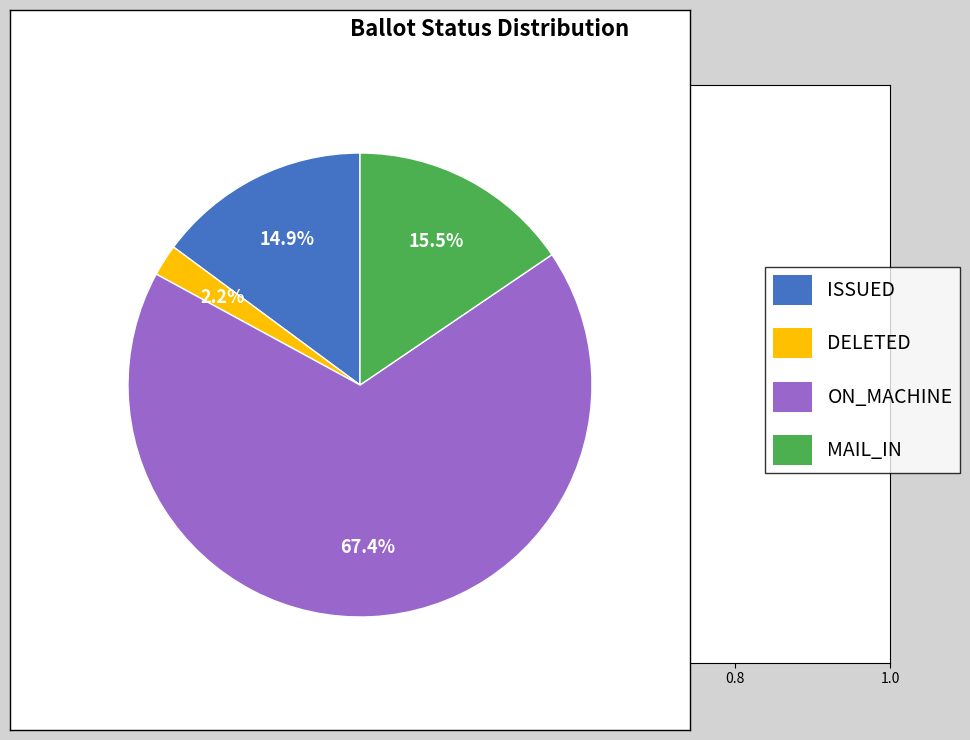

To the nearest percent, what is the average slice percentage?

25%